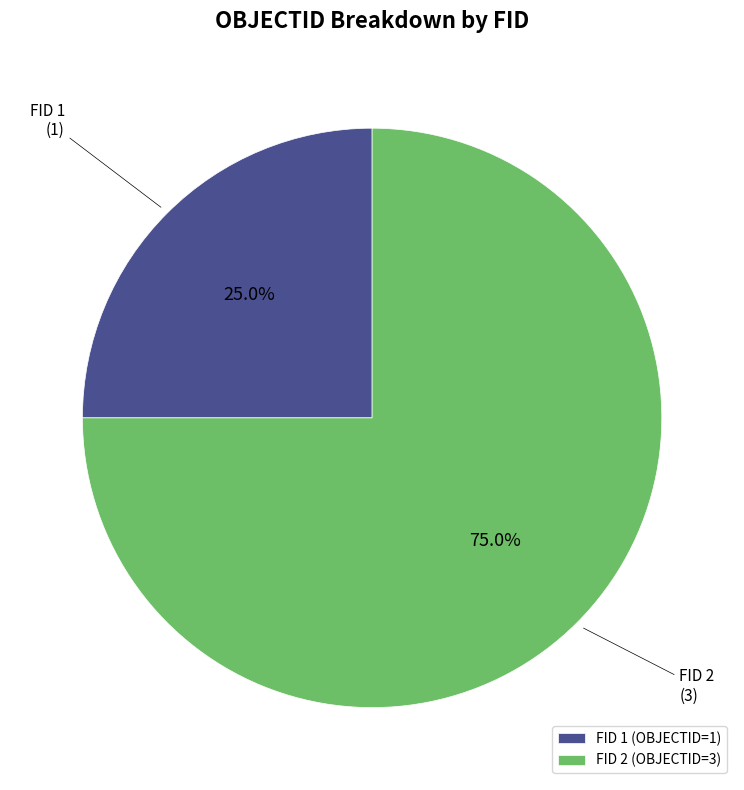

How much of the chart is everything except FID 1?

75.0%